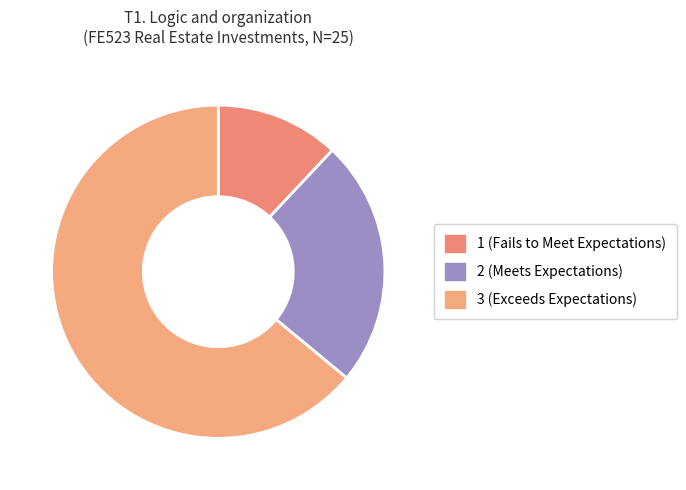

What is the majority slice?

3 (Exceeds Expectations)